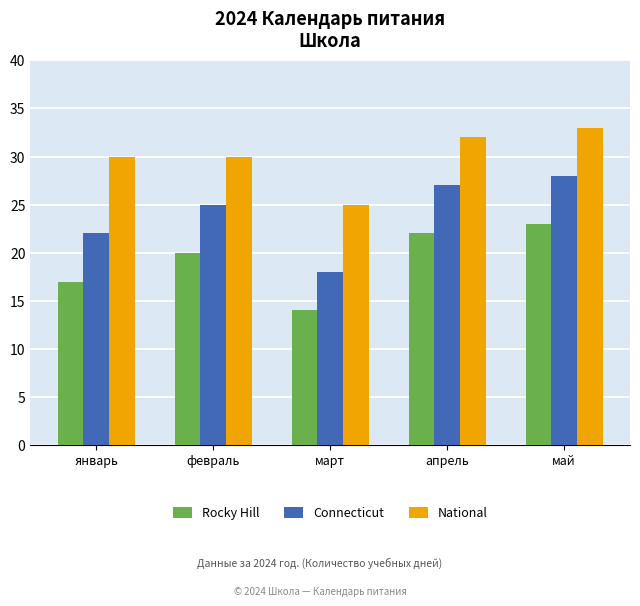

Rank the series at май from highest to lowest value.

National, Connecticut, Rocky Hill